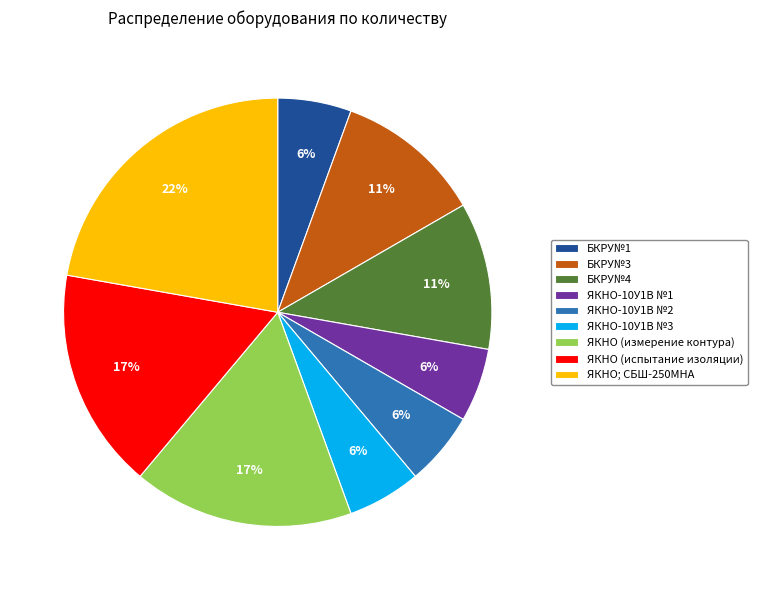

The ЯКНО-10У1В №3 slice represents 14% of the pie. True or false?

False